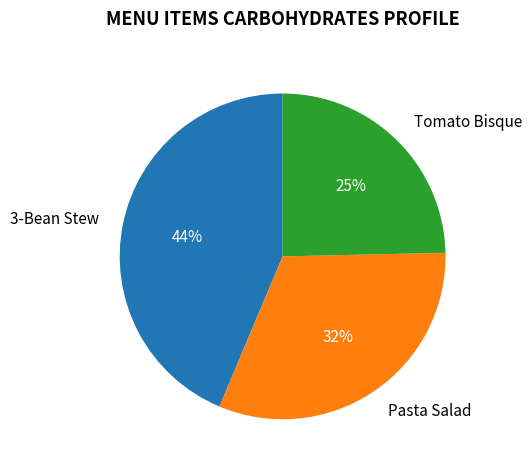

The Pasta Salad slice represents 22% of the pie. True or false?

False